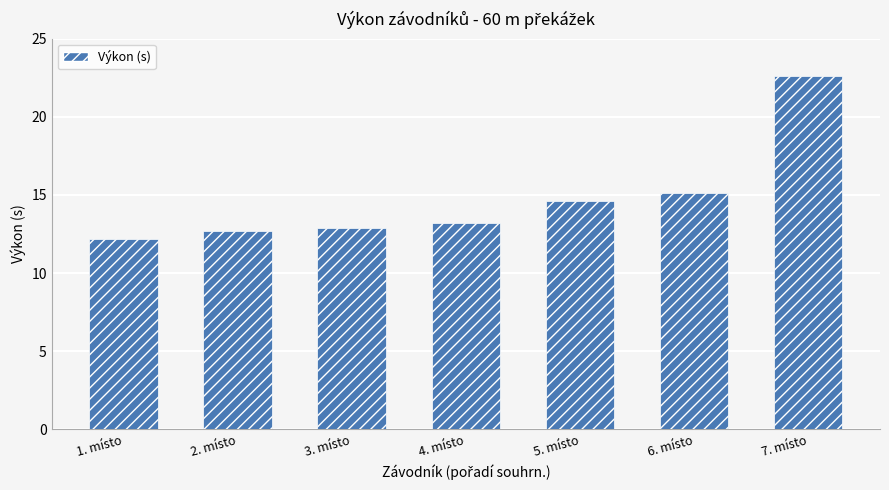

Between 5. místo and 7. místo, which is larger?

7. místo